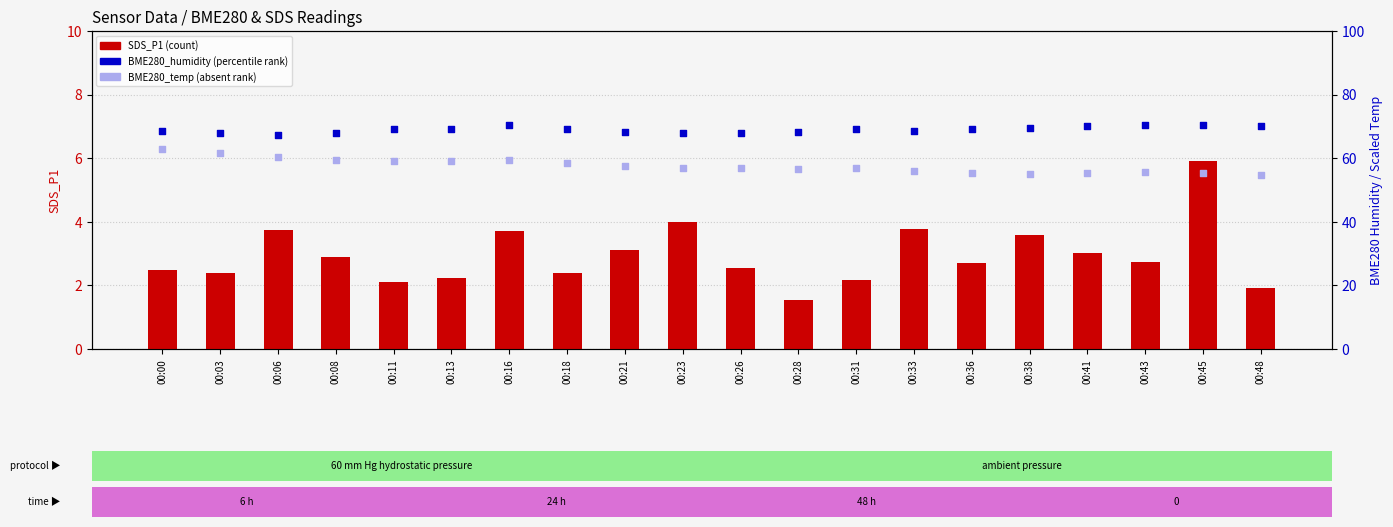

Which series has the widest spread of Y values?

BME280_temp x10 (absent rank)